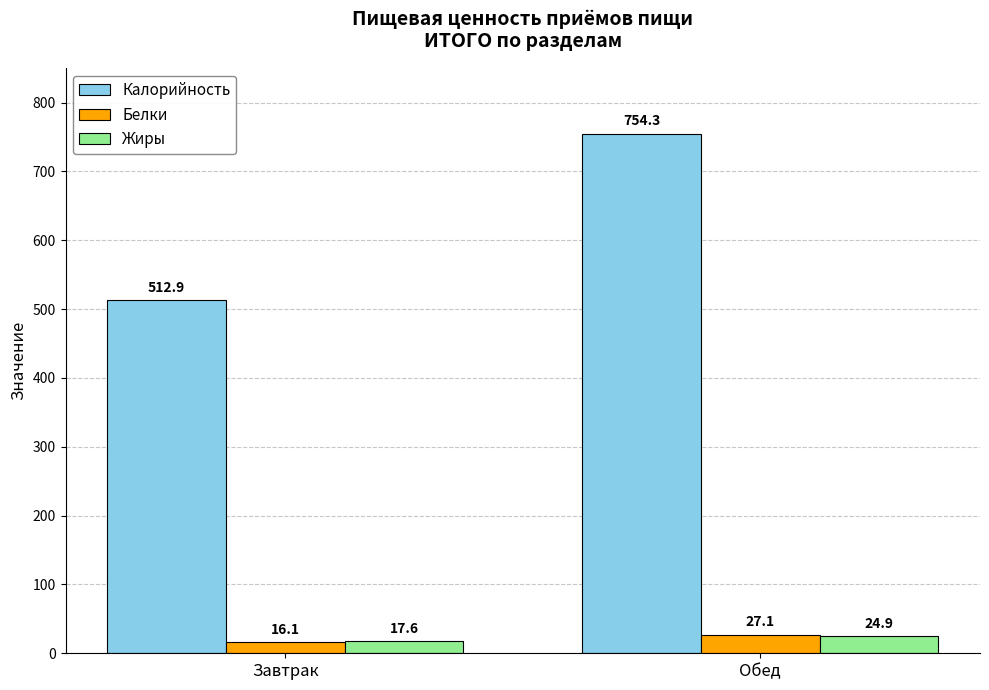

How many distinct data groups are displayed?

3